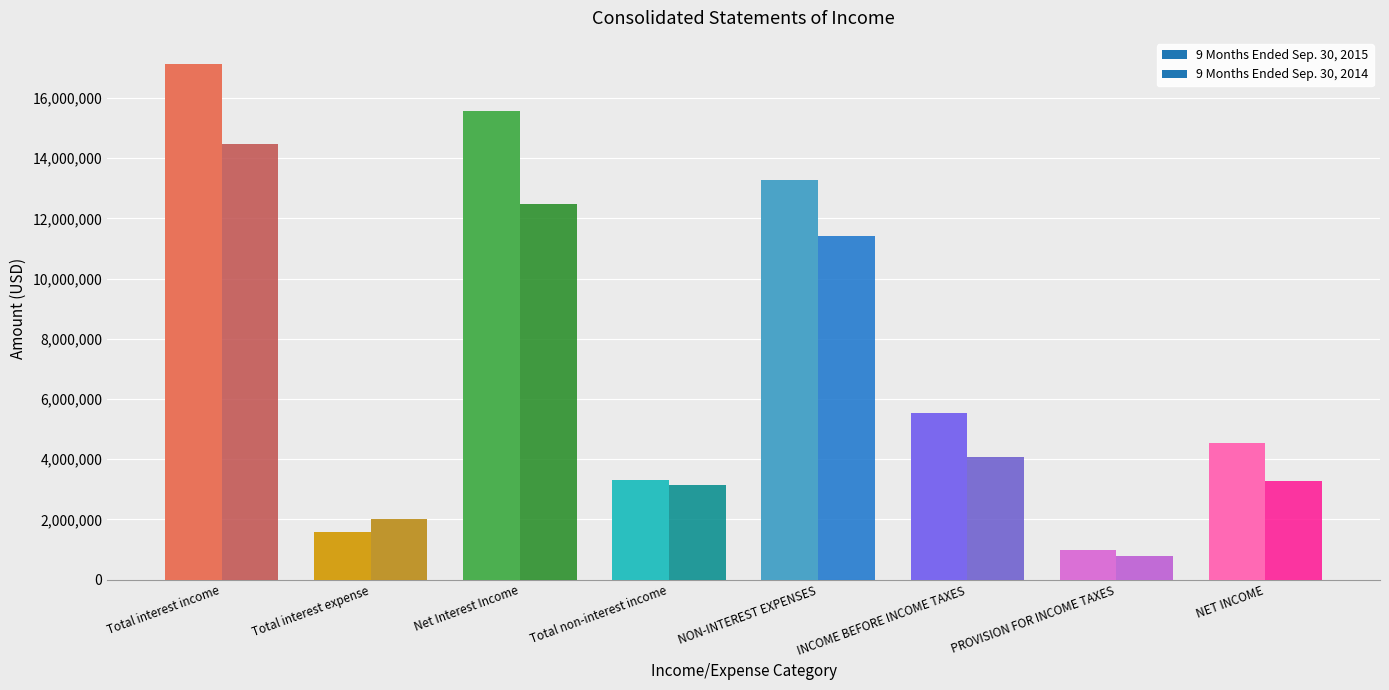

Which series has the largest total across all categories?

9 Months Ended Sep. 30, 2015